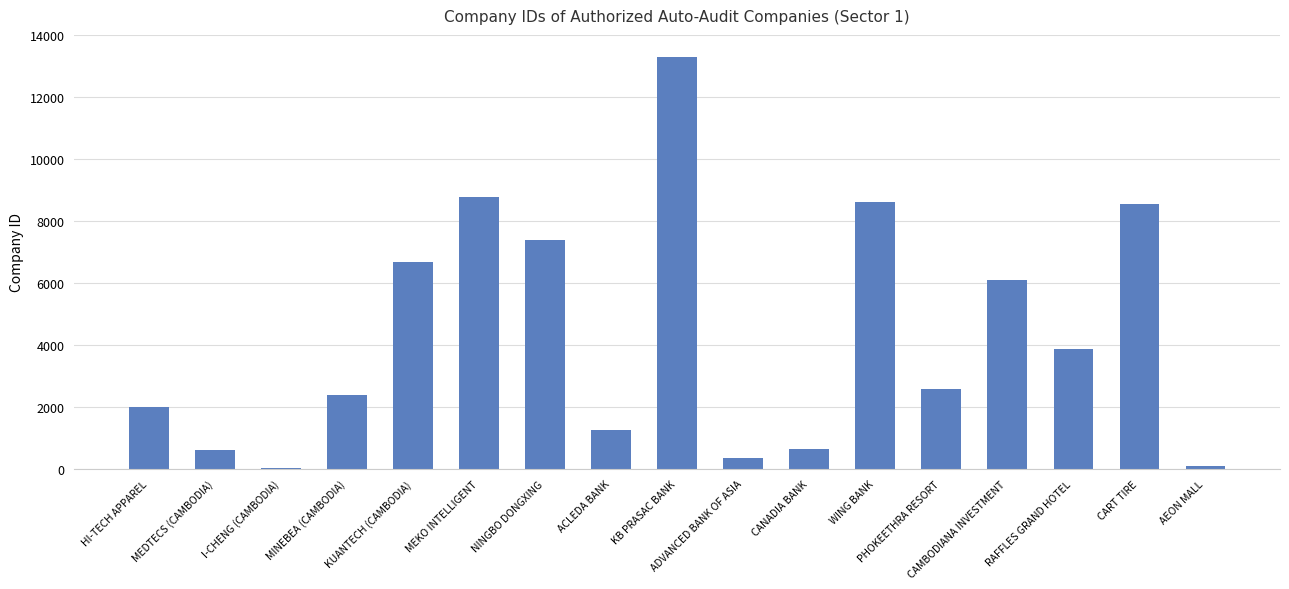

What is the maximum value shown in the chart?

13292